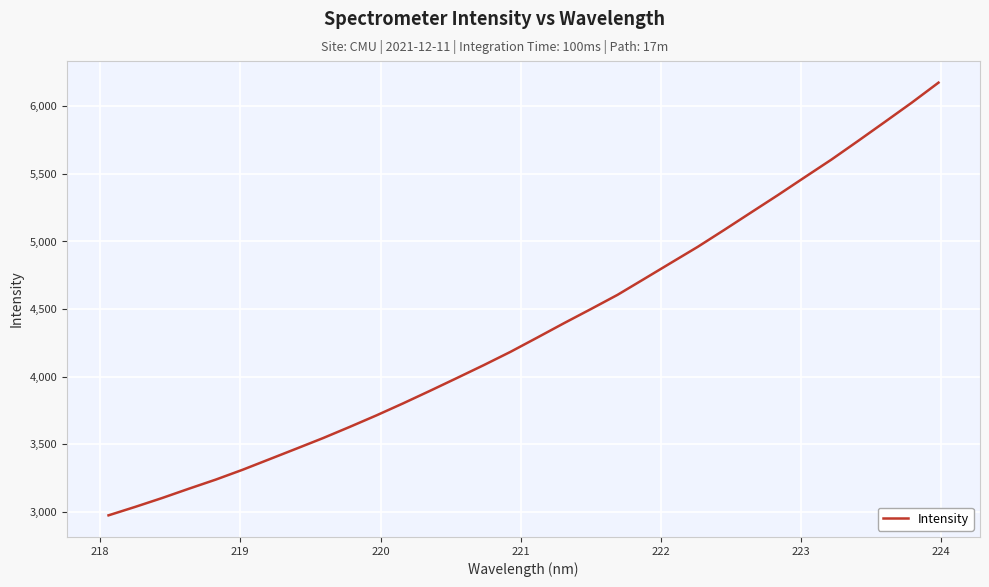

What is the maximum value shown in the chart?

6175.6